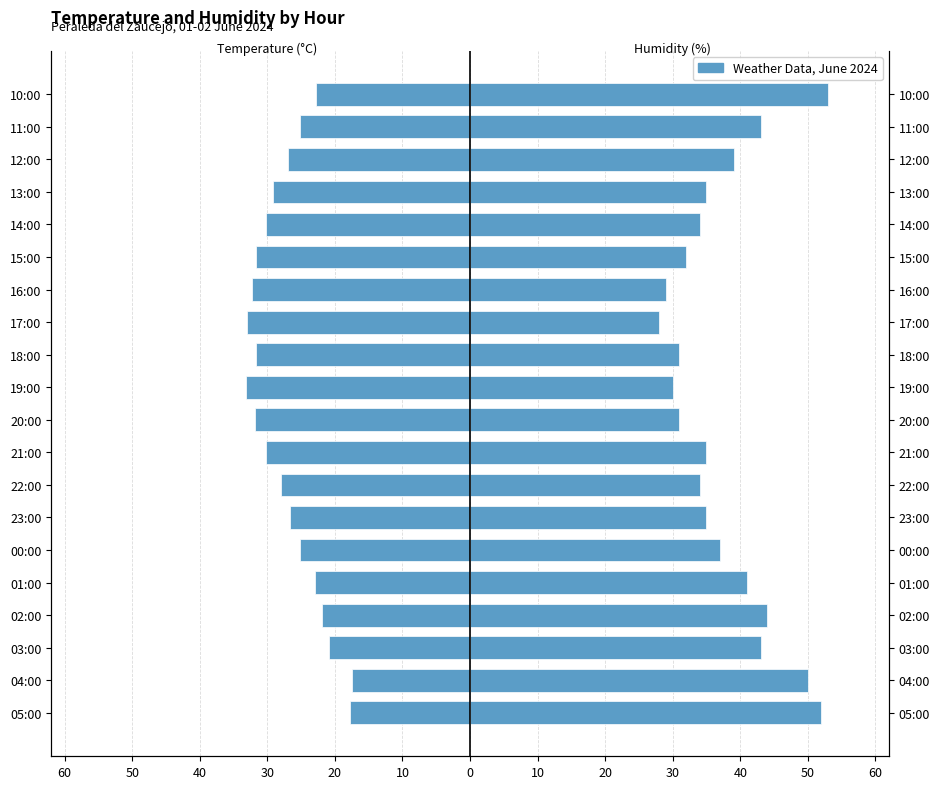

The value of Temperature (C) at 22:00 is -7.9. True or false?

False